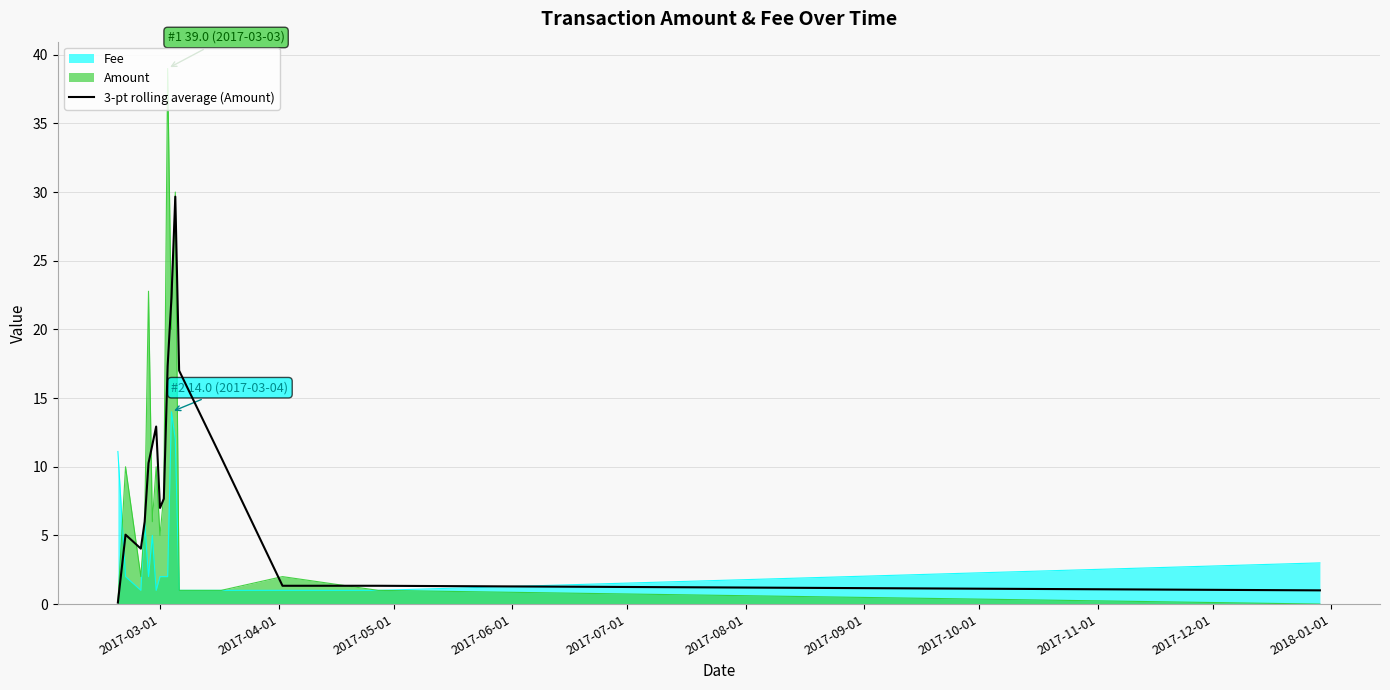

Rank the series by their maximum value, from lowest to highest.

Fee, 3-pt rolling average (Amount), Amount